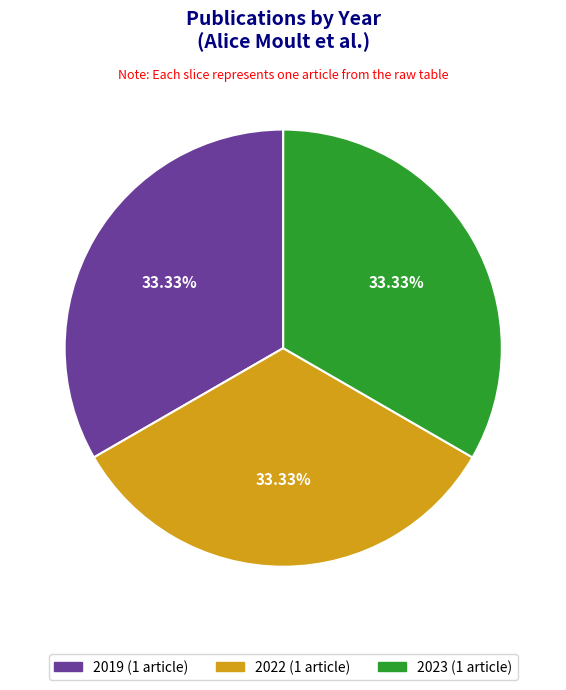

Does any single category account for the majority?

No